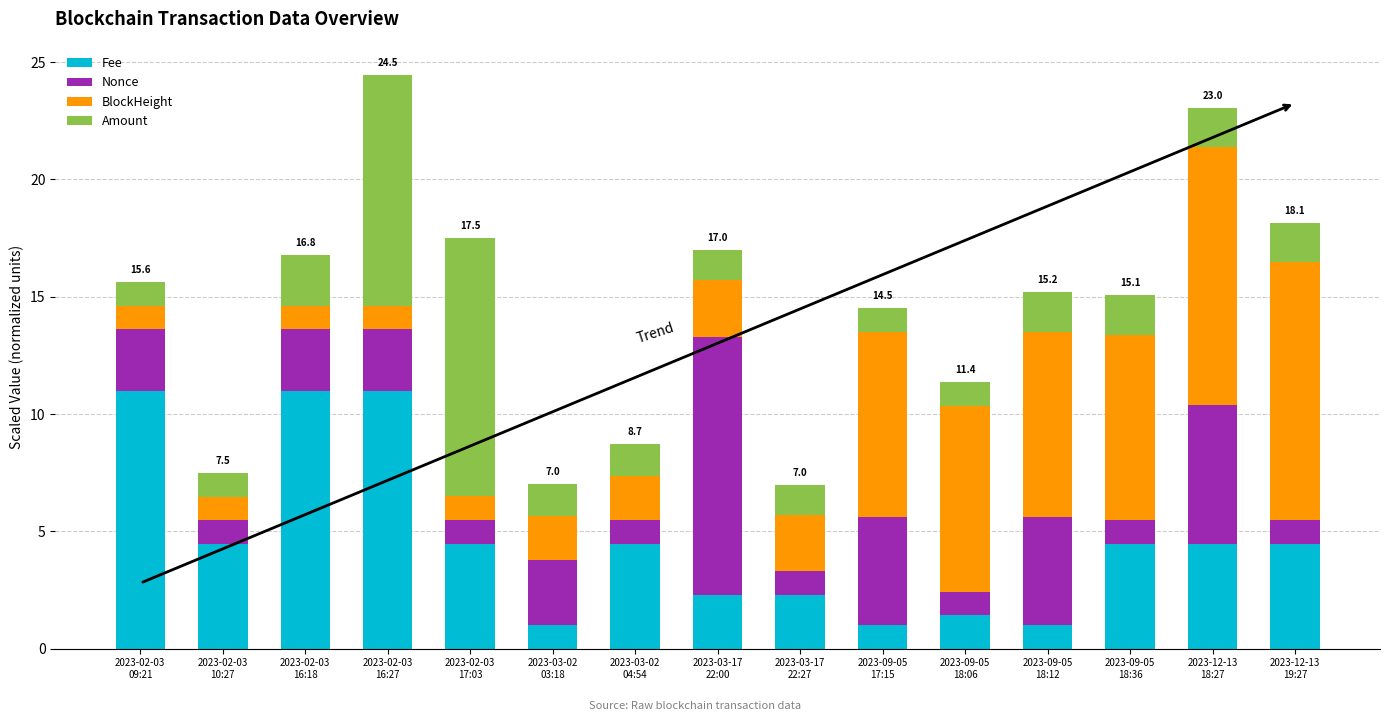

How many bars are there in total?

15